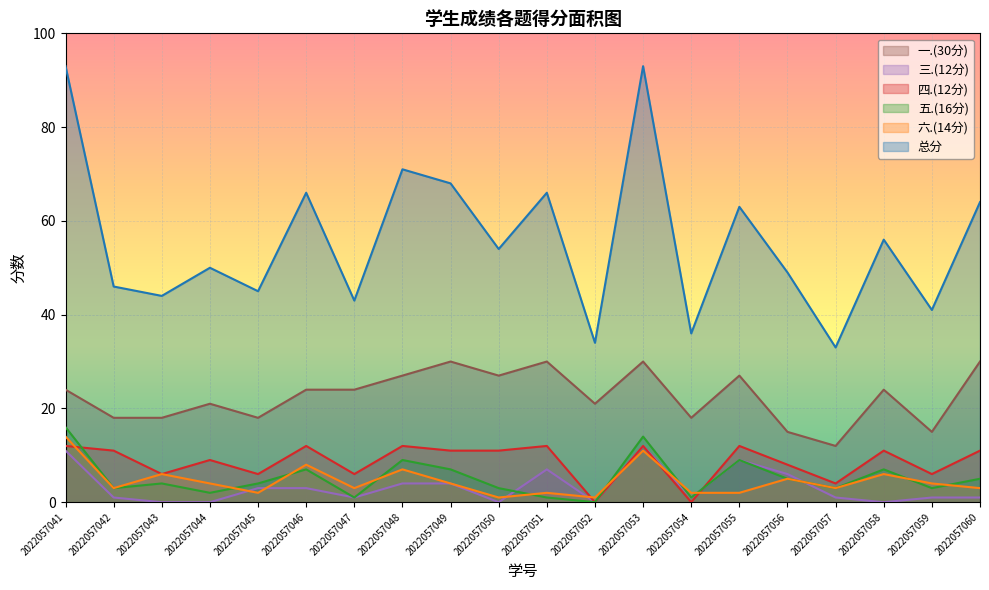

What is the average value of the 五.(16分) series?

5